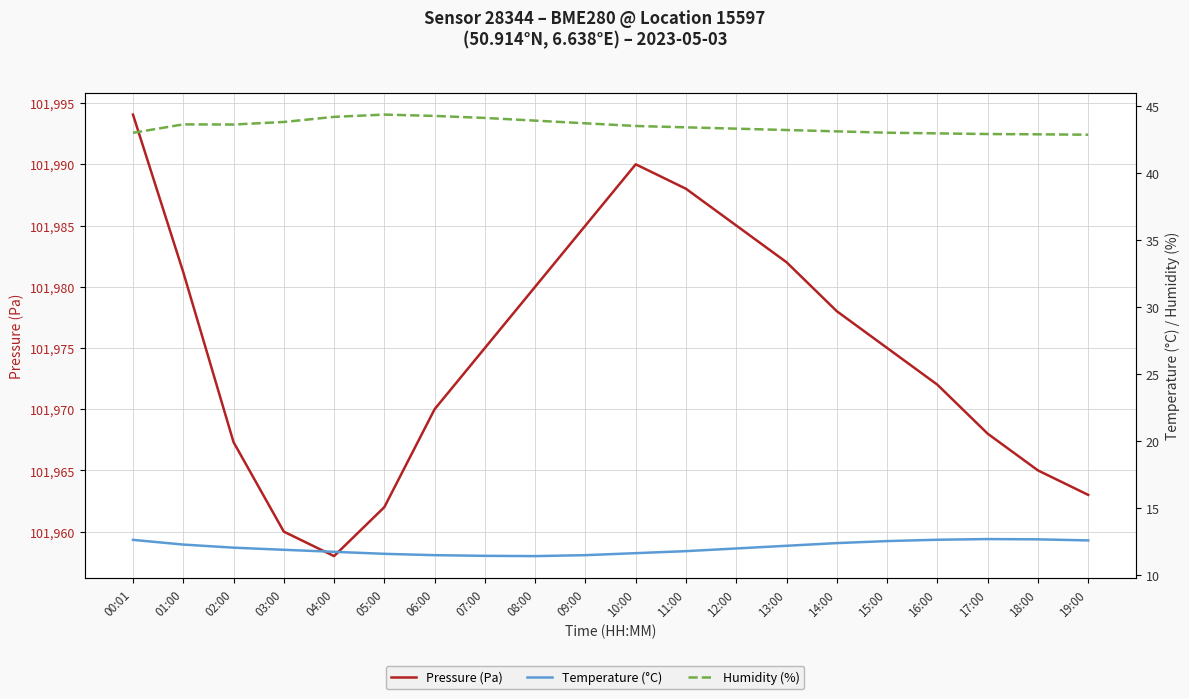

True or false: Temperature (°C) and Pressure (Pa) cross at least once.

False